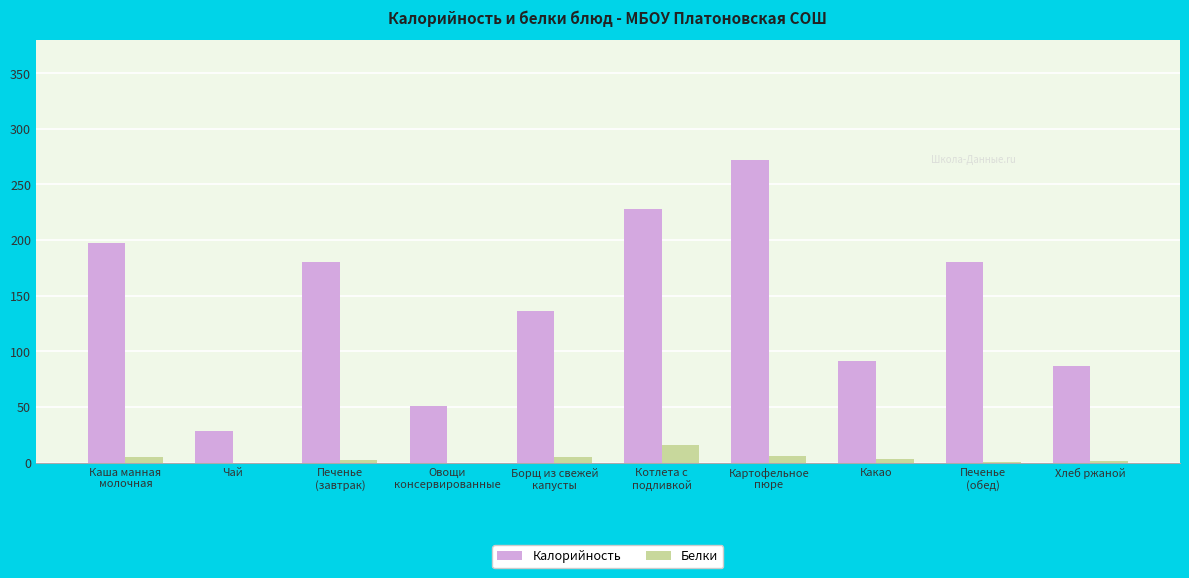

The Белки series shows 1.0 at Печенье
(обед). True or false?

True